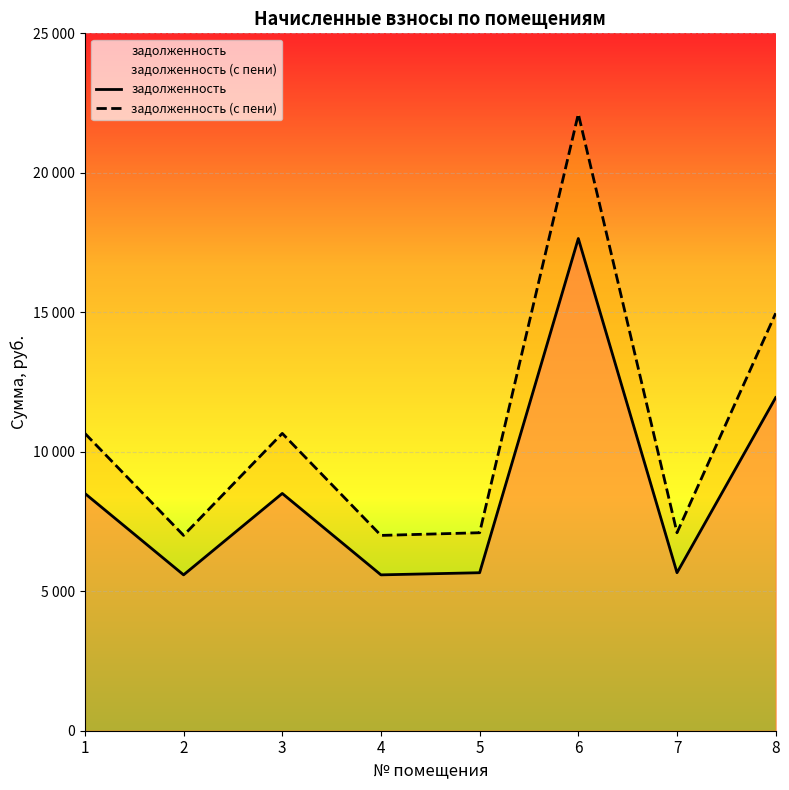

What is the average value of the задолженность (с пени) series?

10824.0